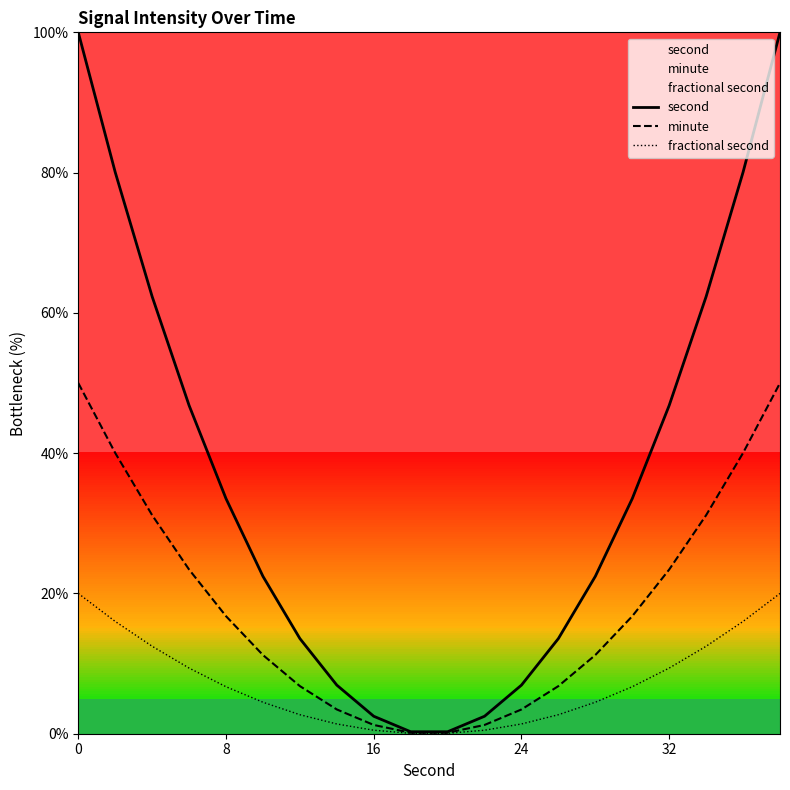

Rank the series by their average value, from lowest to highest.

fractional second, minute, second